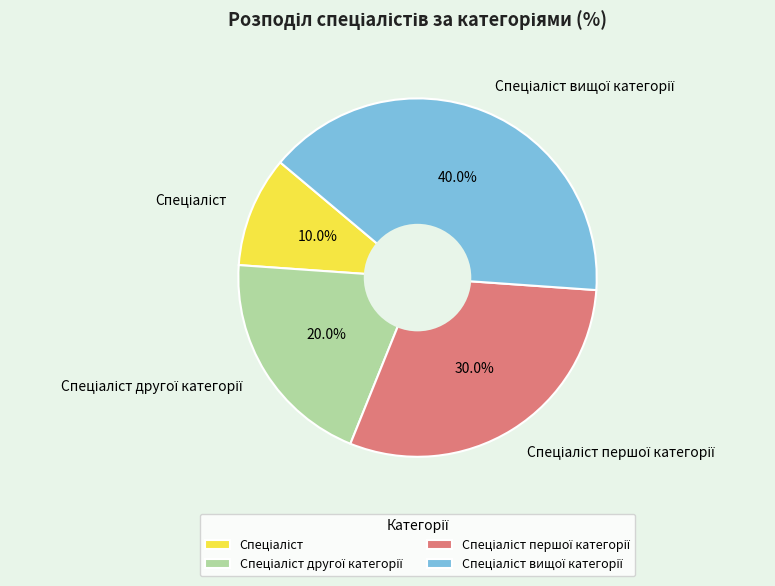

Is there a majority slice in this chart?

No